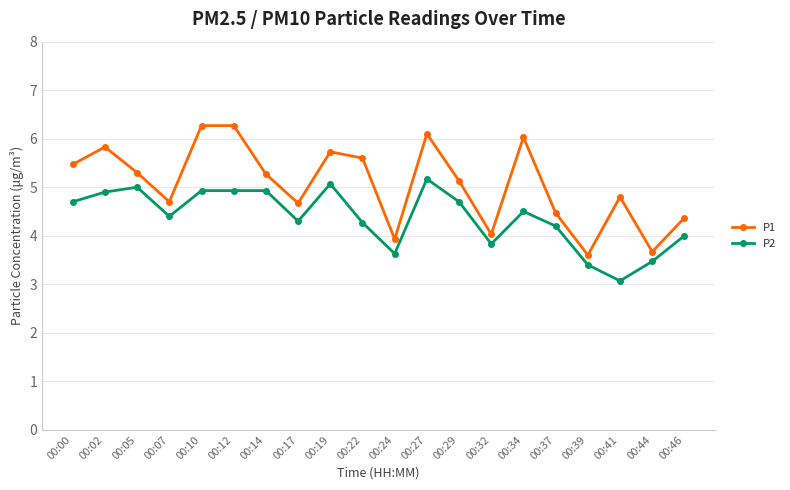

What is the difference between the highest and lowest values at 00:12?

1.3